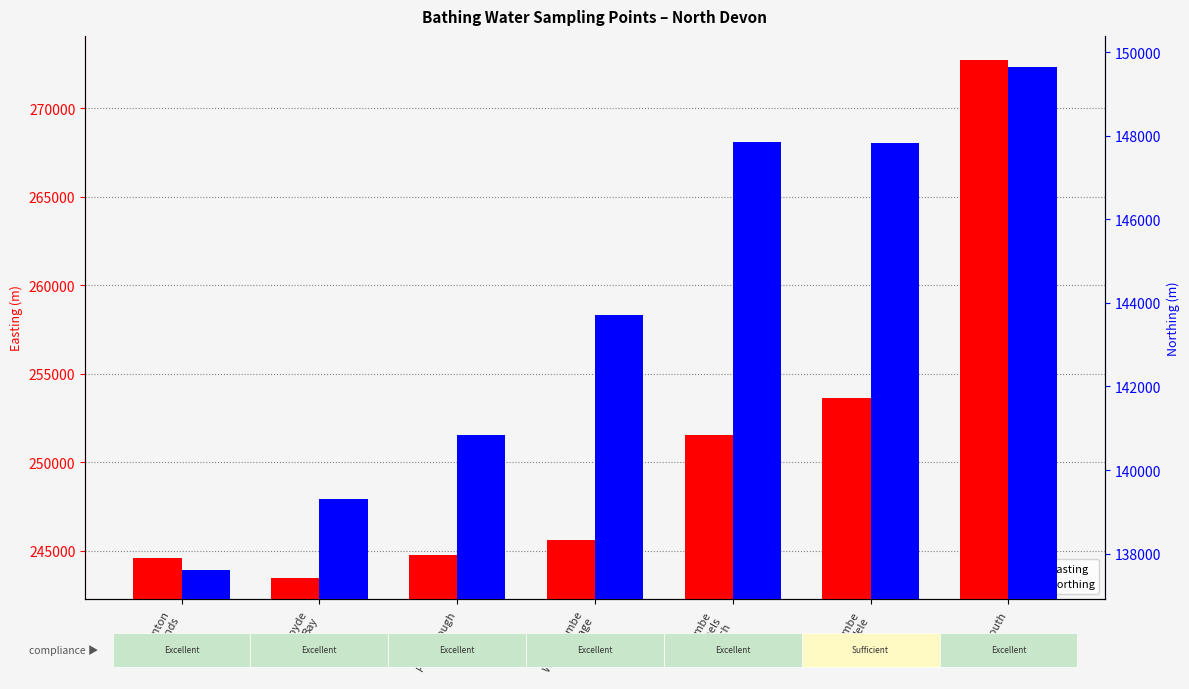

Reading left to right, what are all the values shown in this chart?

easting: Saunton
Sands=244550	Croyde
Bay=243470	Putsborough=244750	Woolacombe
Village=245620	Ilfracombe
Tunnels
Beach=251508	Ilfracombe
Hele=253602	Lynmouth=272713
northing: Saunton
Sands=137600	Croyde
Bay=139300	Putsborough=140850	Woolacombe
Village=143700	Ilfracombe
Tunnels
Beach=147845	Ilfracombe
Hele=147830	Lynmouth=149638